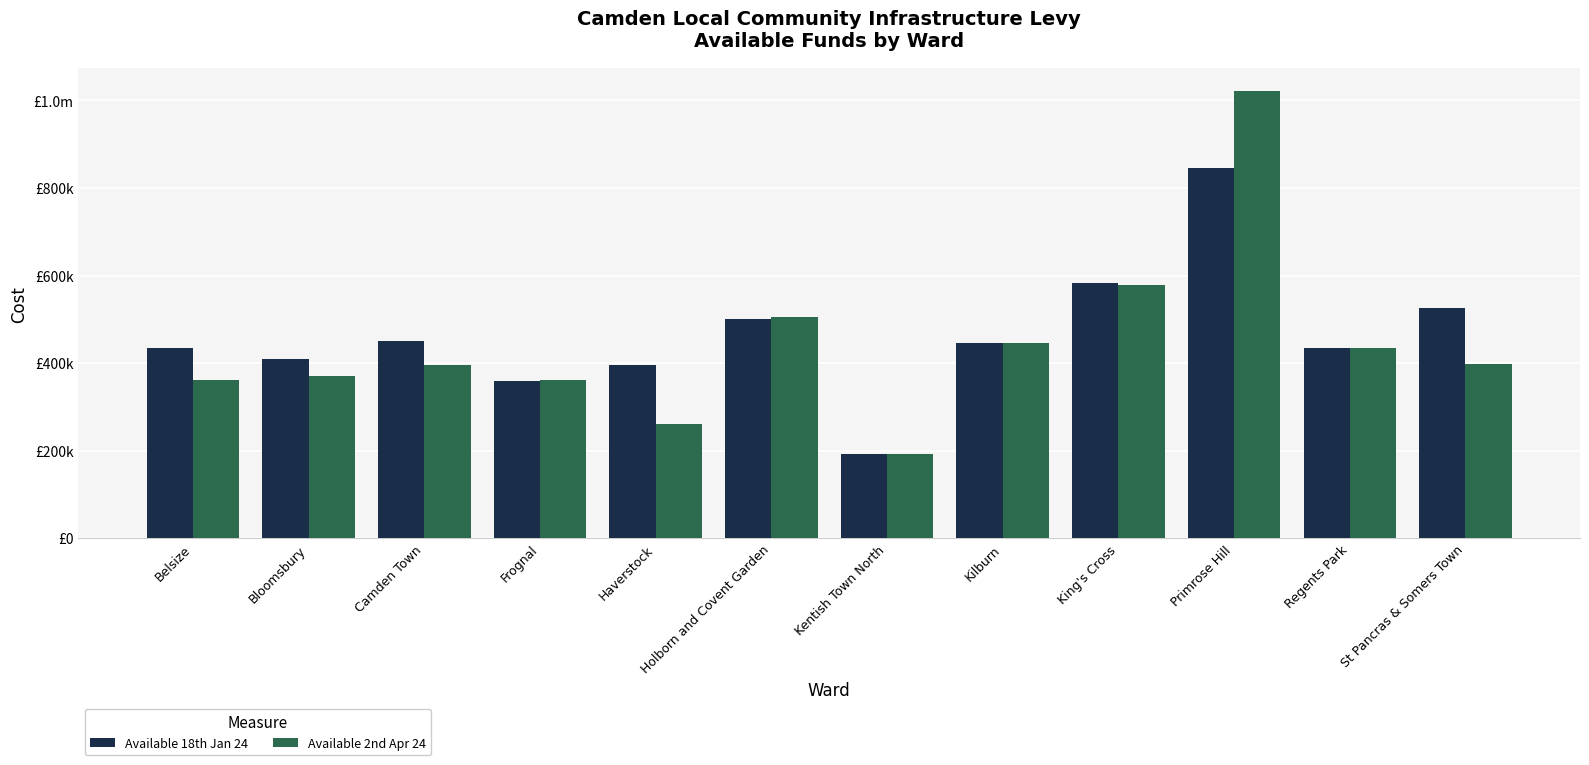

Reading right to left, what are all the values shown in this chart?

Available 18th Jan 24: 526559.6	435407.0	844725.5	581767.6	444771.4	191758.4	501635.8	395949.6	359409.0	450920.5	409939.1	434968.3
Available 2nd Apr 24: 398510.9	435407.0	1022350.4	579267.6	444771.4	191758.4	505288.8	260501.6	361985.4	394955.5	369619.2	360968.3